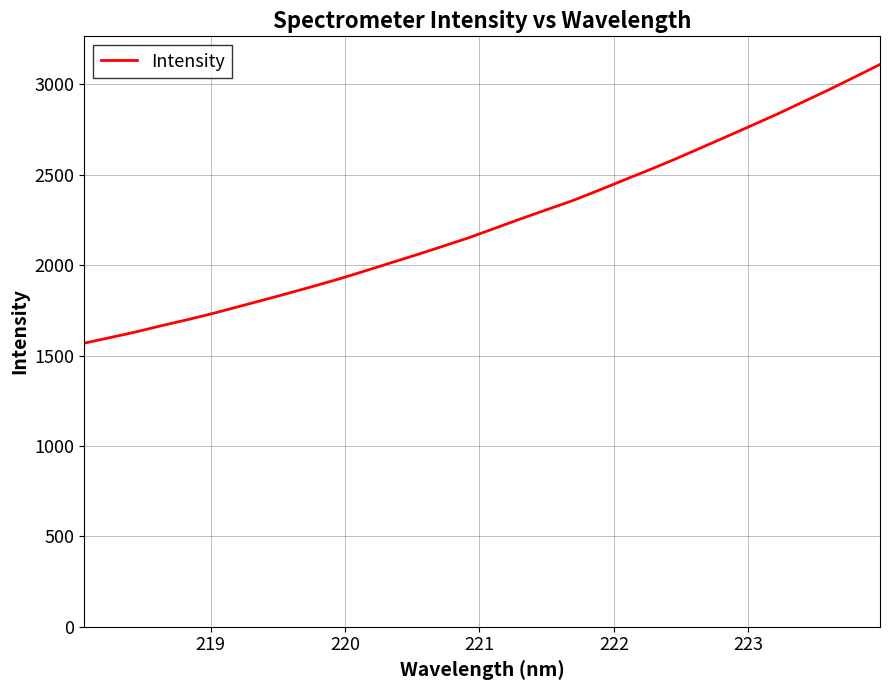

Does the chart display data point markers on the line(s)?

No